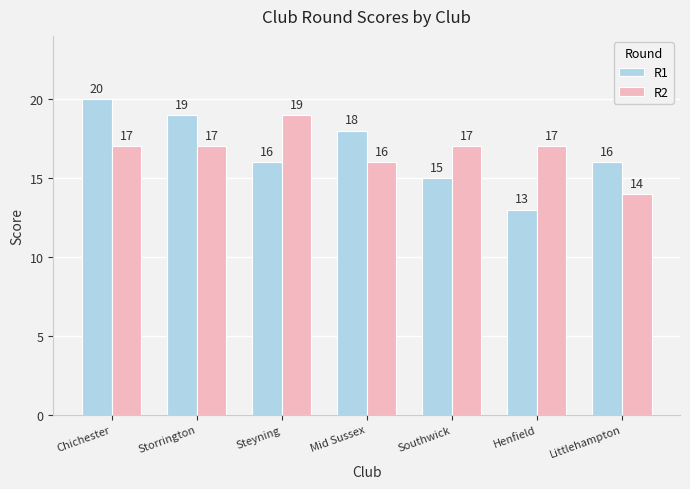

Where does the R1 series first go above 16?

Chichester